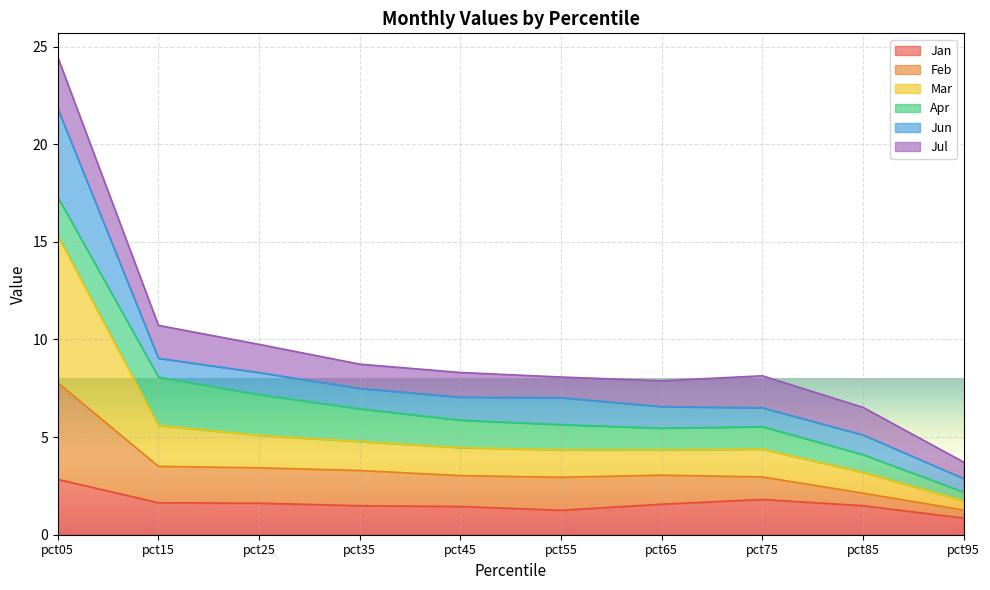

The value of Jan at pct05 is 2.8. True or false?

True